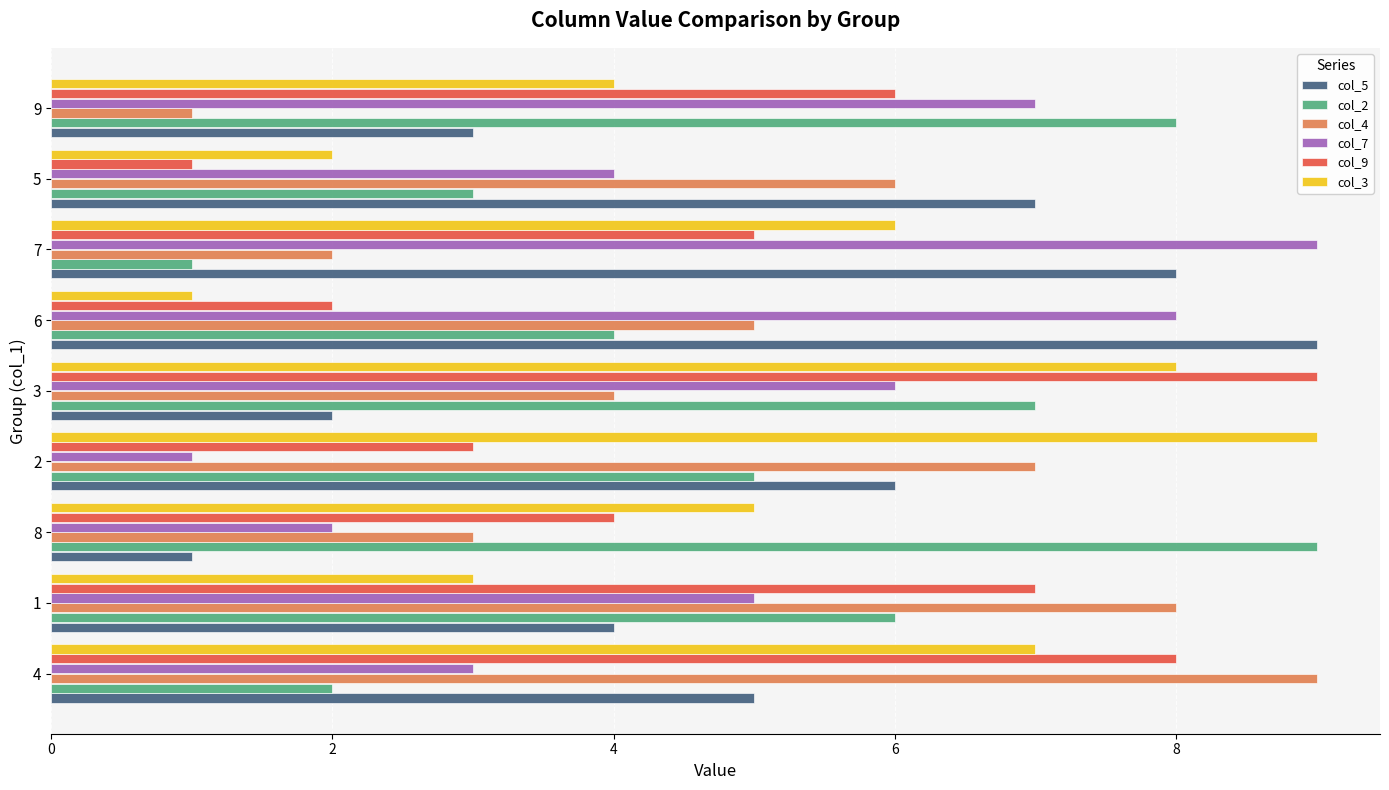

The col_9 series shows 9 at 8. True or false?

False